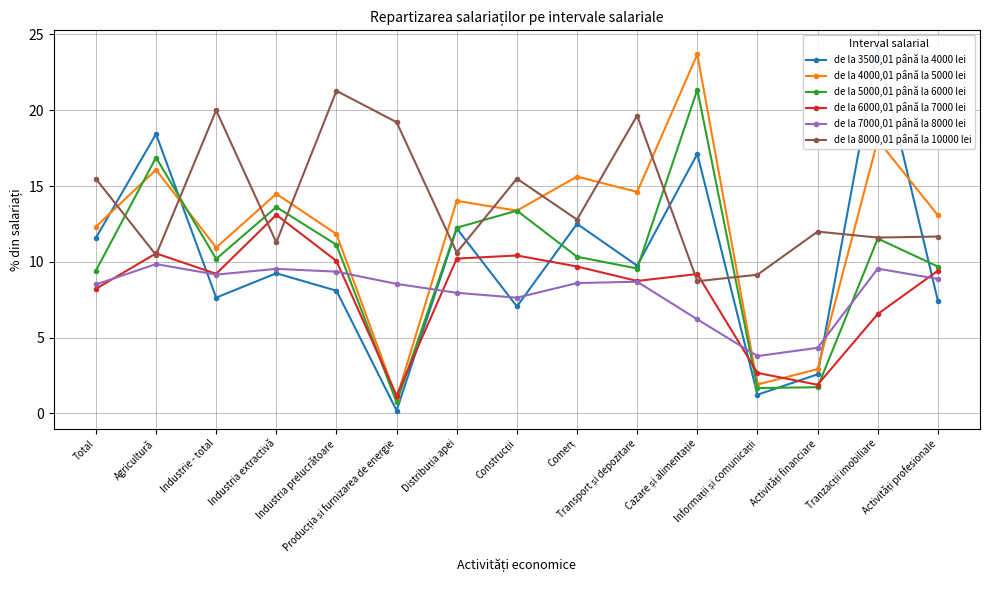

True or false: de la 8000,01 până la 10000 lei has more than 1 points higher than both neighbors.

True